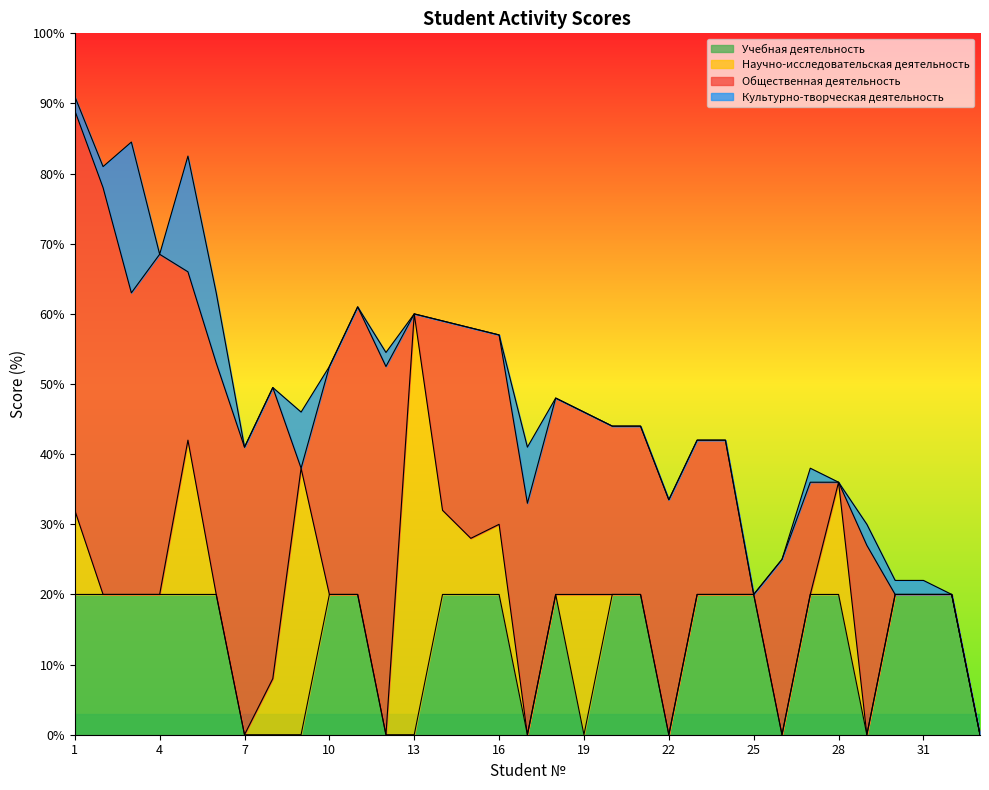

How many data points does each series have?

33